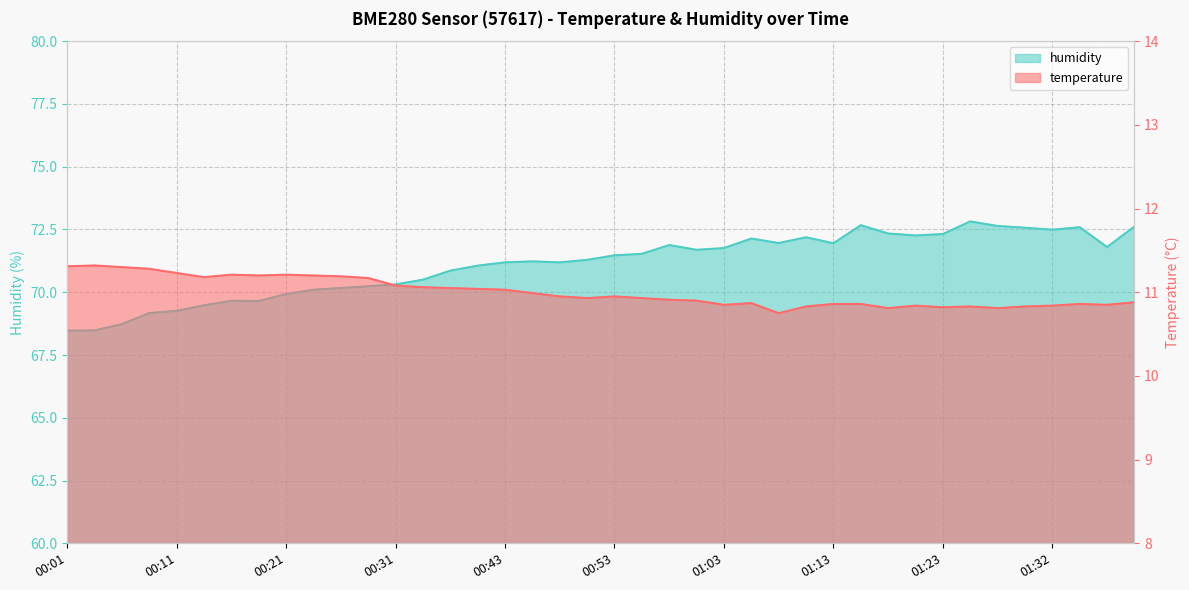

True or false: temperature and humidity cross at least once.

False